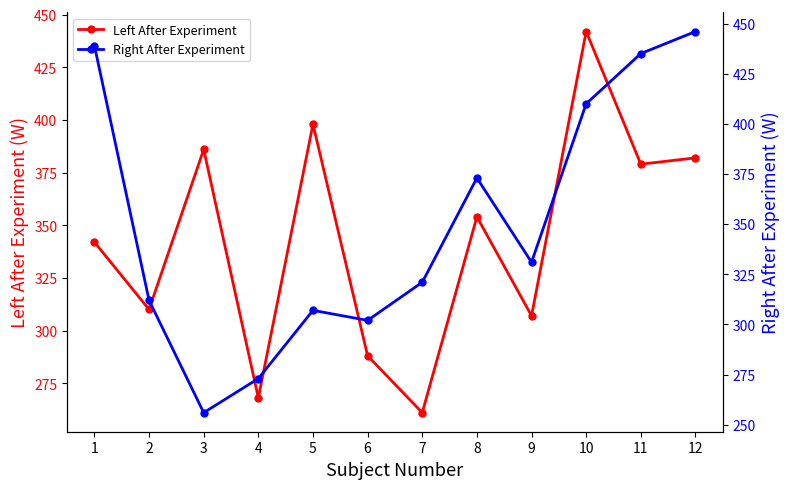

Does the chart have visible grid lines?

No